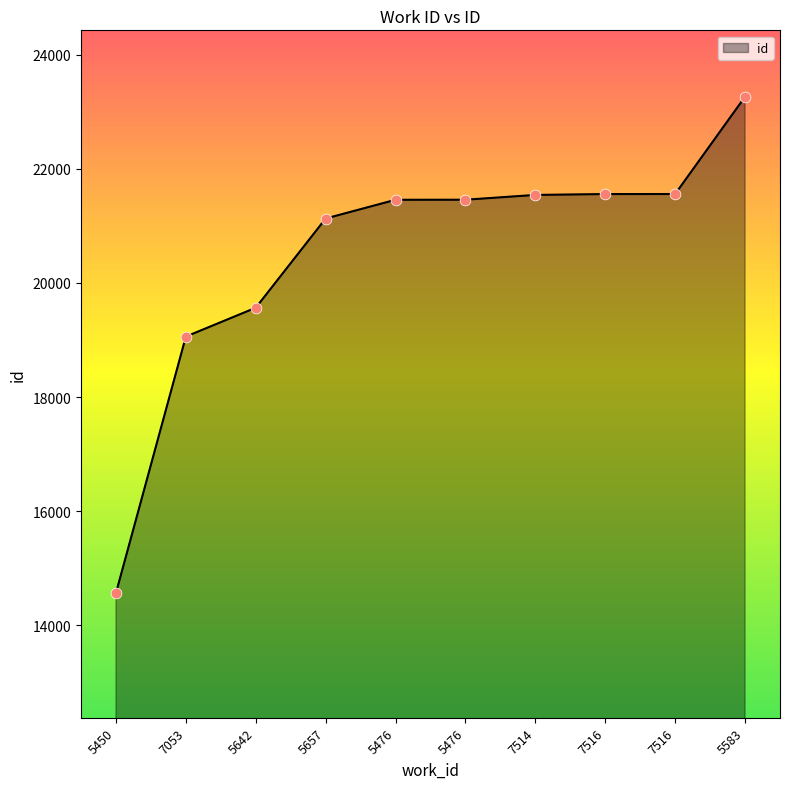

What is the change in value from 7053 to 7514?

+2481